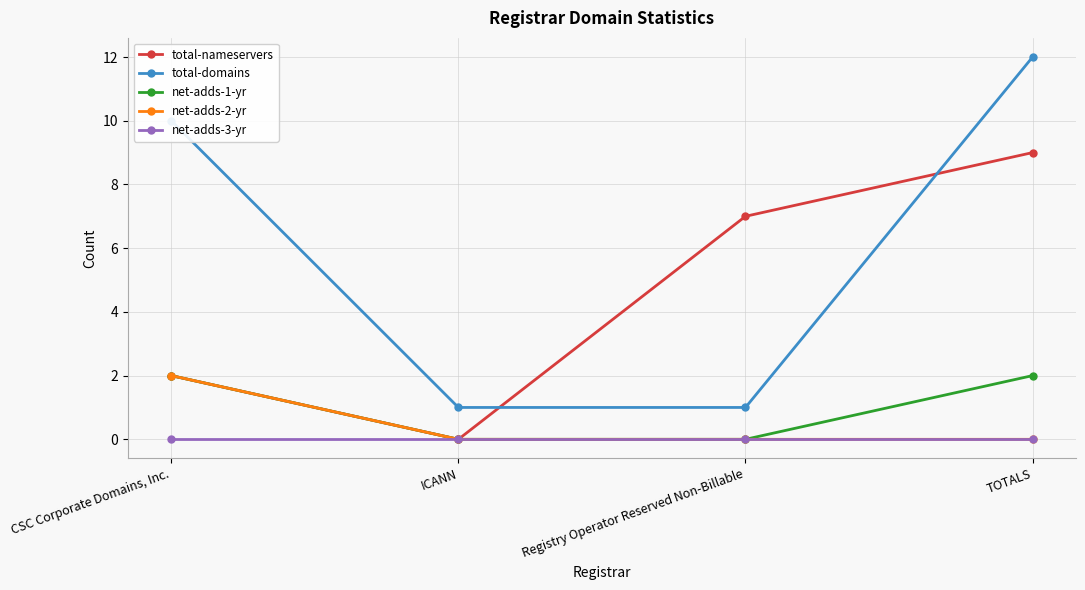

What position from the right is TOTALS?

1